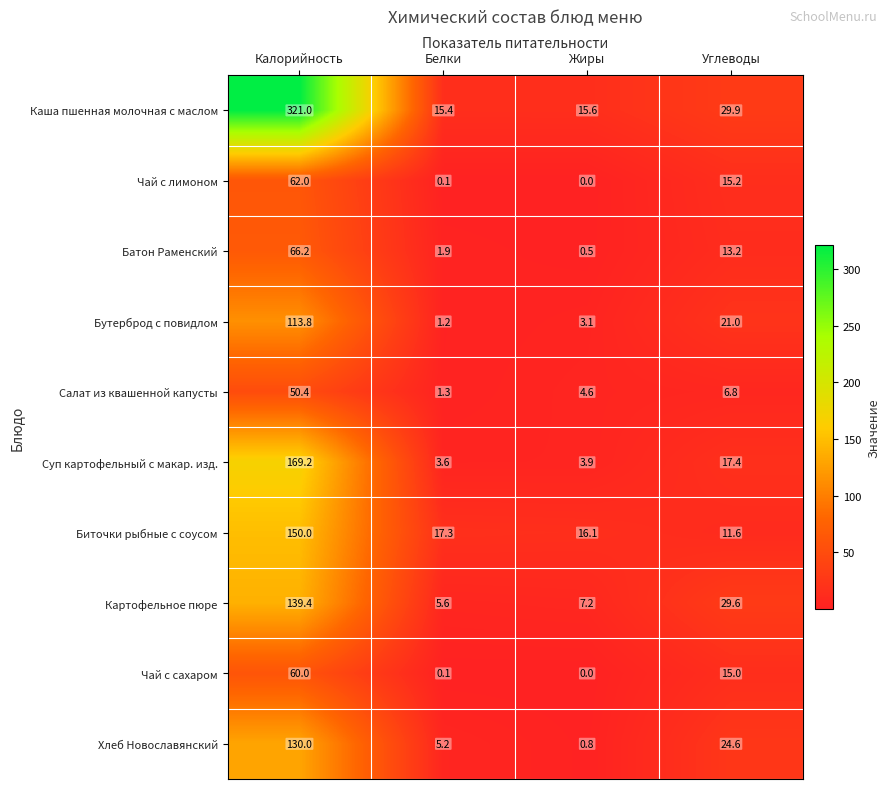

What is the maximum value shown in the chart?

321.0